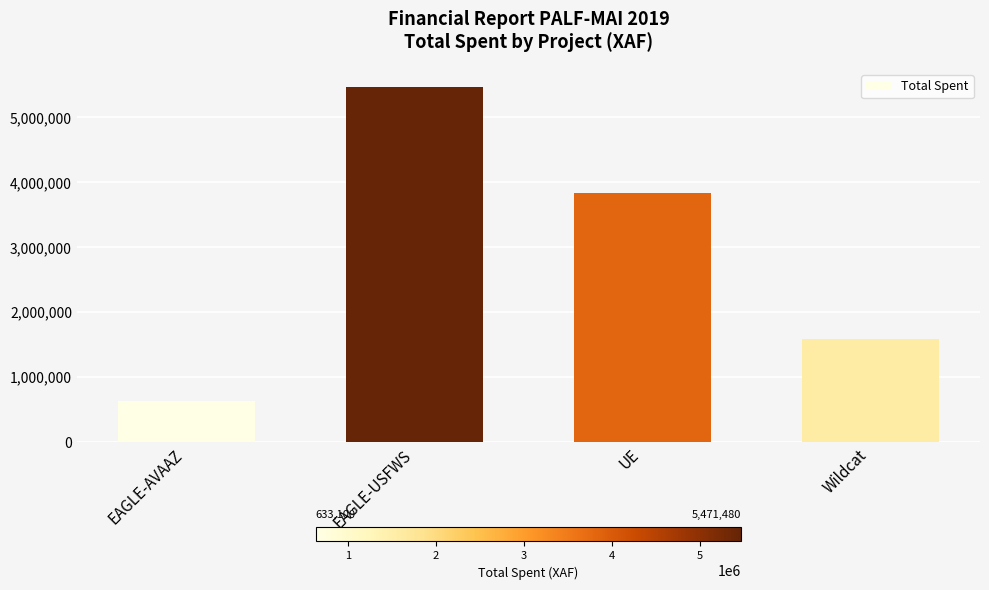

List the labels in order of value, largest first.

EAGLE-USFWS, UE, Wildcat, EAGLE-AVAAZ